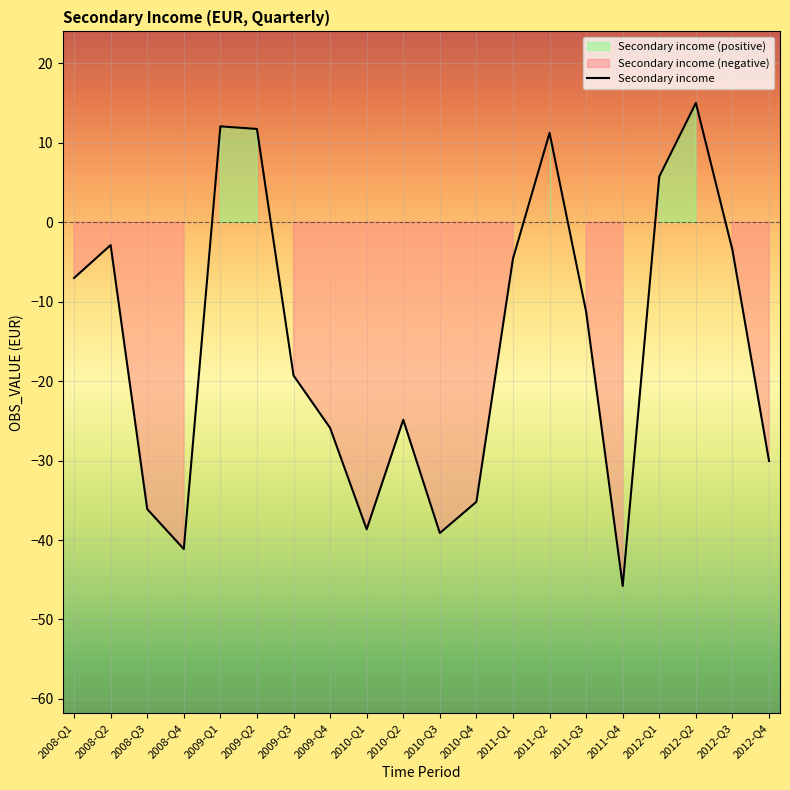

Reading right to left, extract all data points from this chart.

-30.1	-3.5	15.0	5.7	-45.8	-11.3	11.2	-4.6	-35.2	-39.1	-24.9	-38.7	-25.9	-19.3	11.7	12.1	-41.1	-36.1	-2.9	-7.0